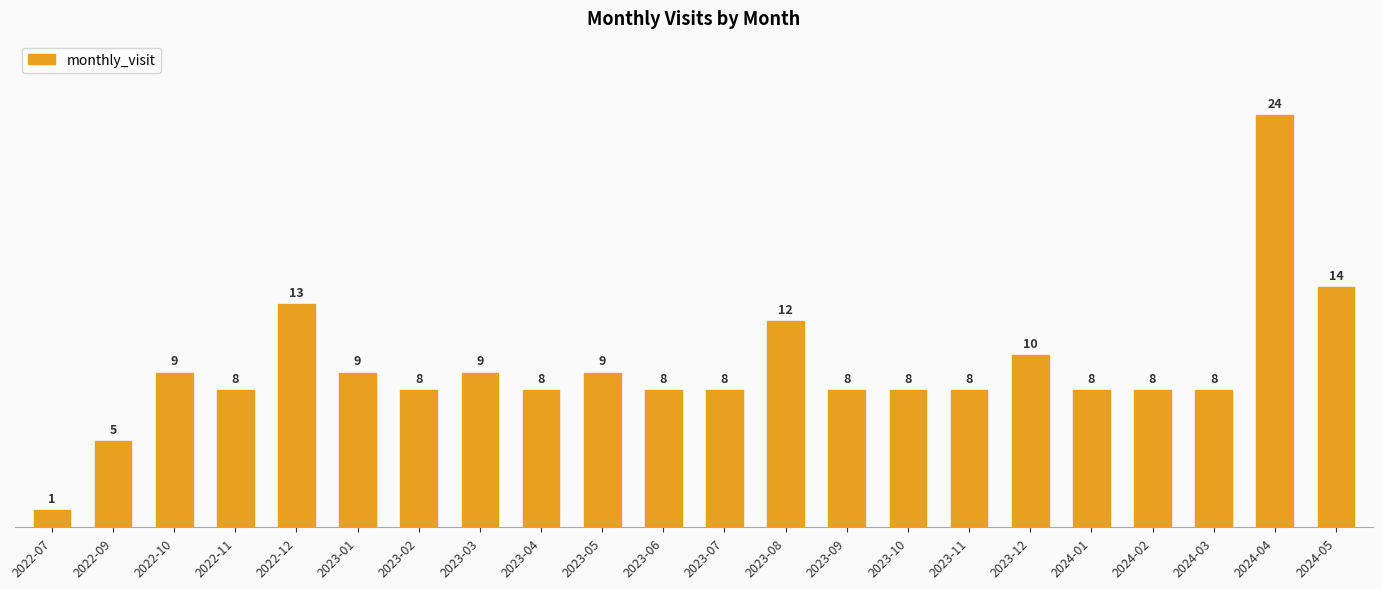

Which label corresponds to the smallest value in the chart?

2022-07